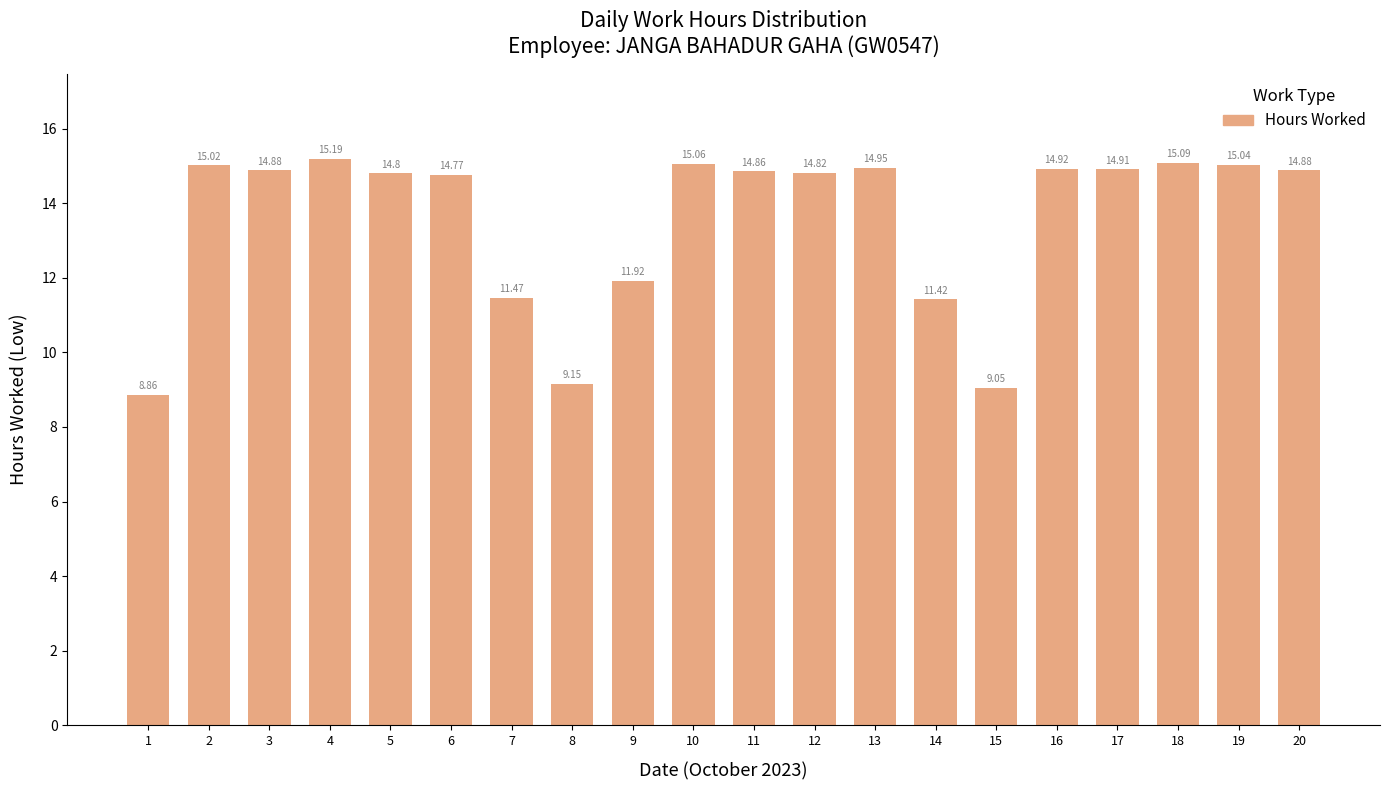

What is the difference between the maximum and minimum values?

6.3